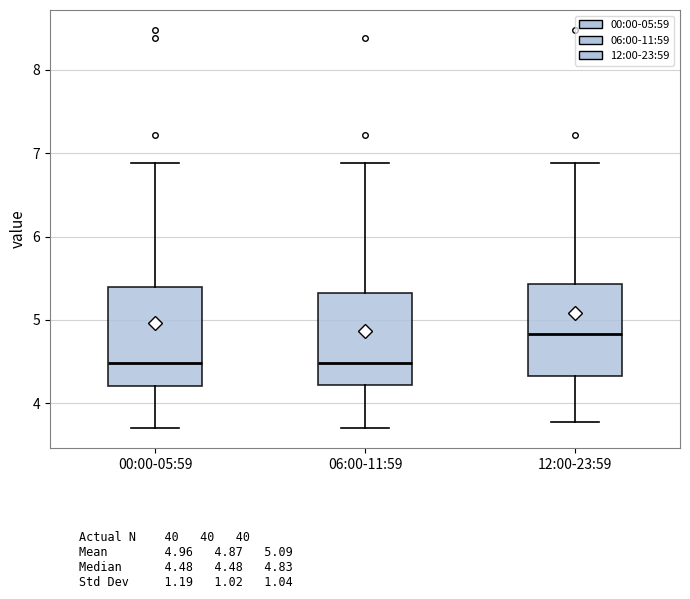

Reading left to right, transcribe this box plot: for each box, give where its median line is, the range the box spans, and where its two whiskers end, as read against the y-axis. The values are not printed on the chart, so give them approximately, as read against the axis.

00:00-05:59: median 4.5, box 4.2 to 5.4, whiskers 3.7 to 6.9
06:00-11:59: median 4.5, box 4.2 to 5.3, whiskers 3.7 to 6.9
12:00-23:59: median 4.8, box 4.3 to 5.4, whiskers 3.8 to 6.9